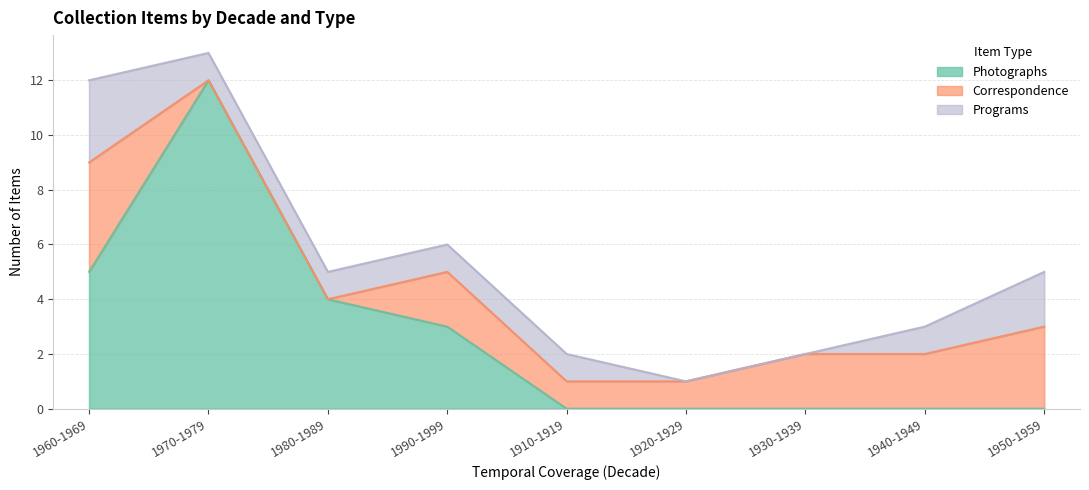

Which series ends up on top after the final intersection of Photographs and Programs?

Programs